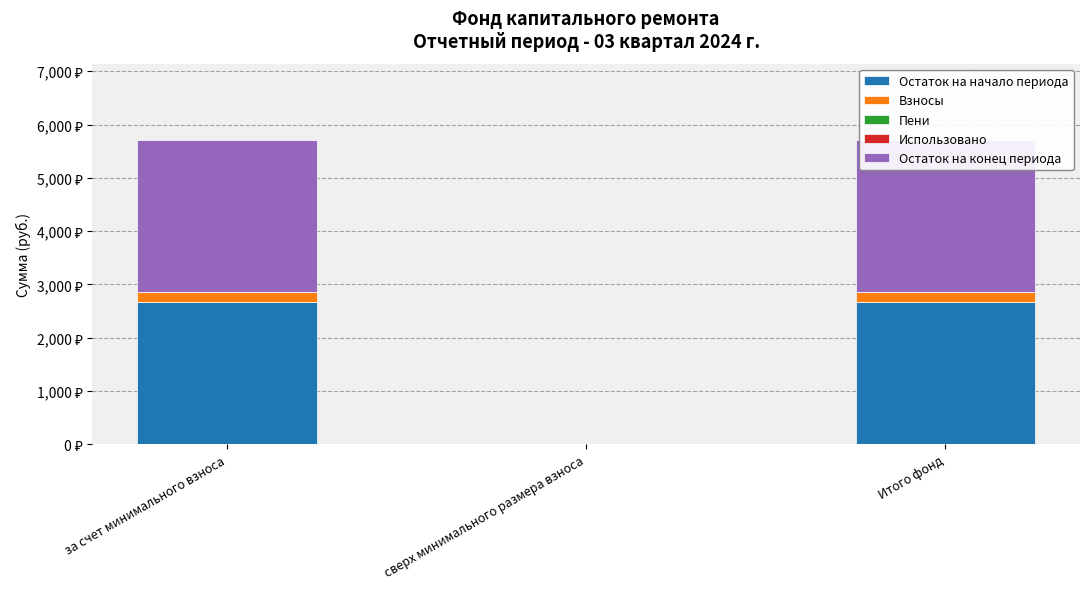

Which category has the lowest value across all series?

сверх минимального размера взноса